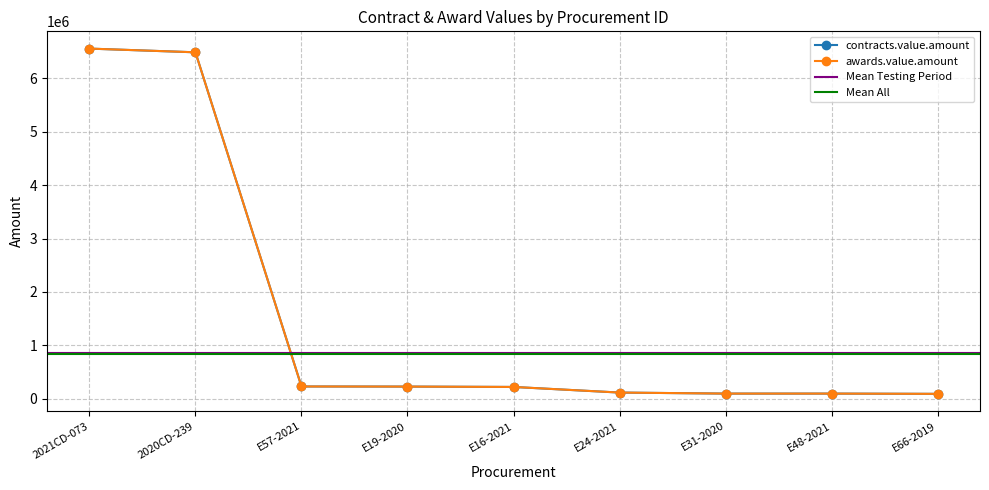

Reading left to right, transcribe all the data shown in this chart.

contracts.value.amount: 6558205.5	6488756.2	230000.0	228000.0	221177.5	115893.0	96642.3	96642.3	91642.3
awards.value.amount: 6558205.5	6488756.2	230000.0	228000.0	221177.5	115893.0	96642.3	96642.3	91642.3